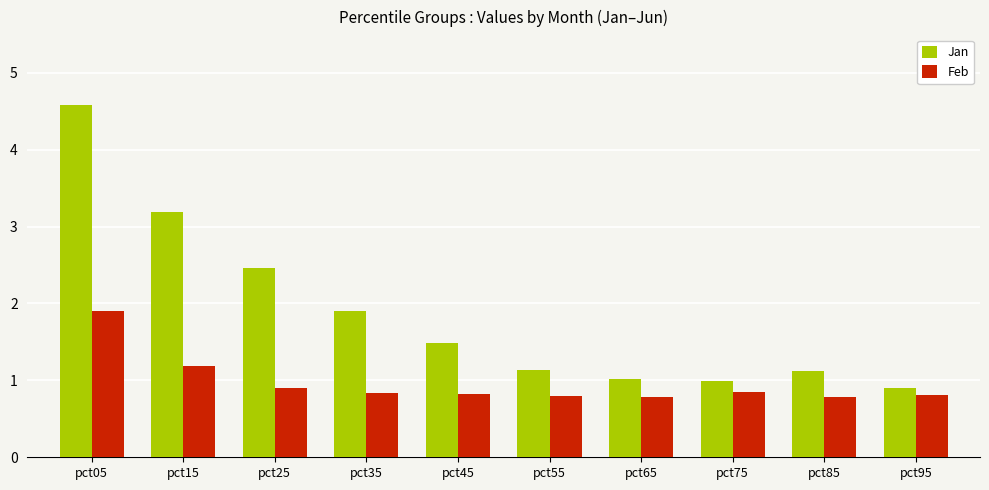

What value does the Feb series have at pct25?

0.9